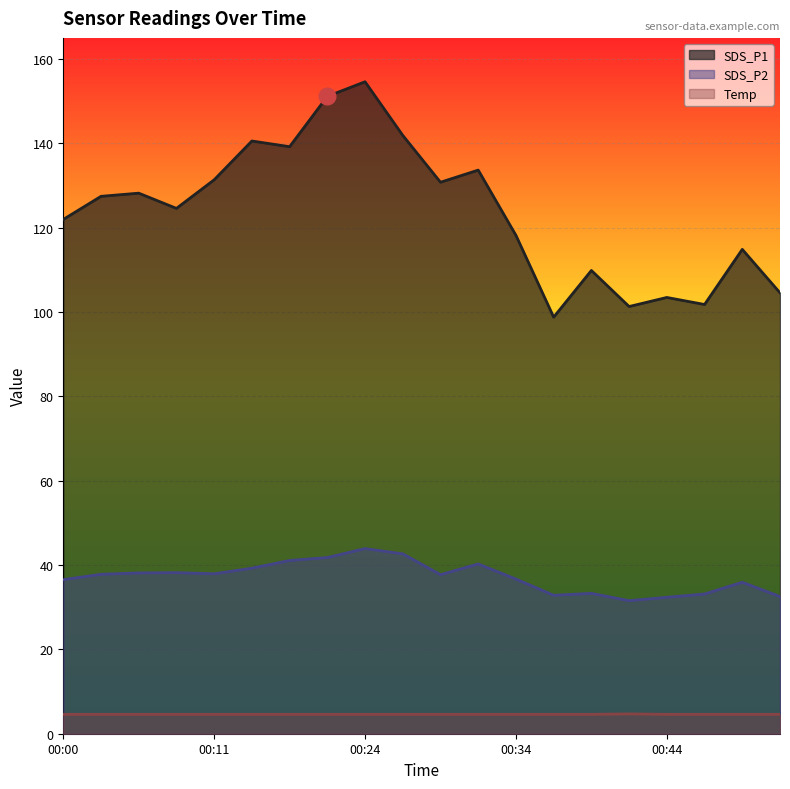

The value of Temp at 00:16 is 4.6. True or false?

True